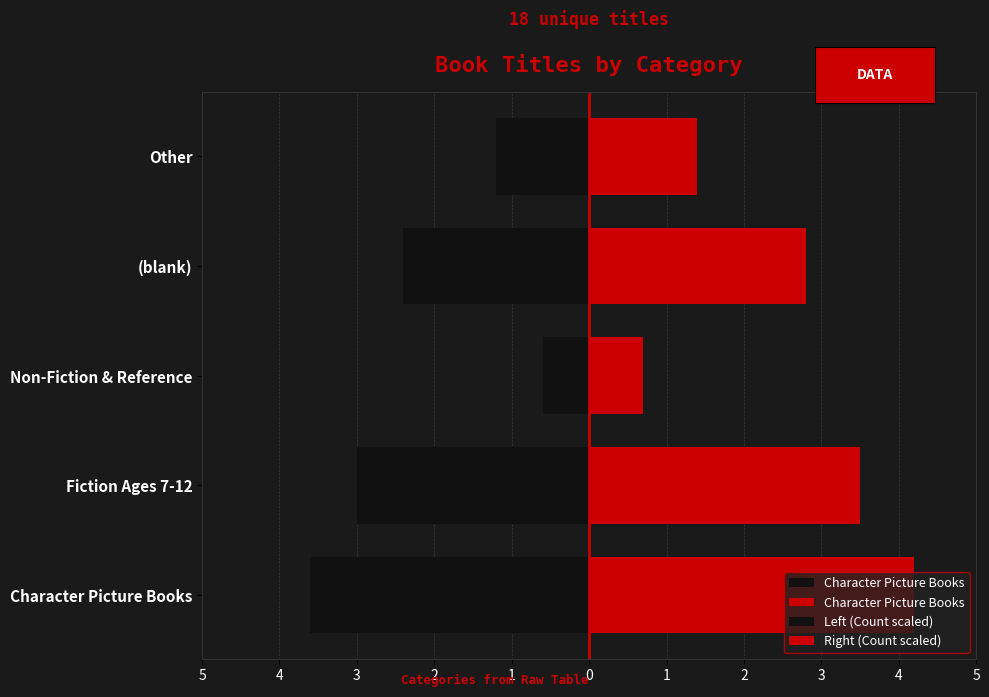

Does the chart contain any negative values?

No